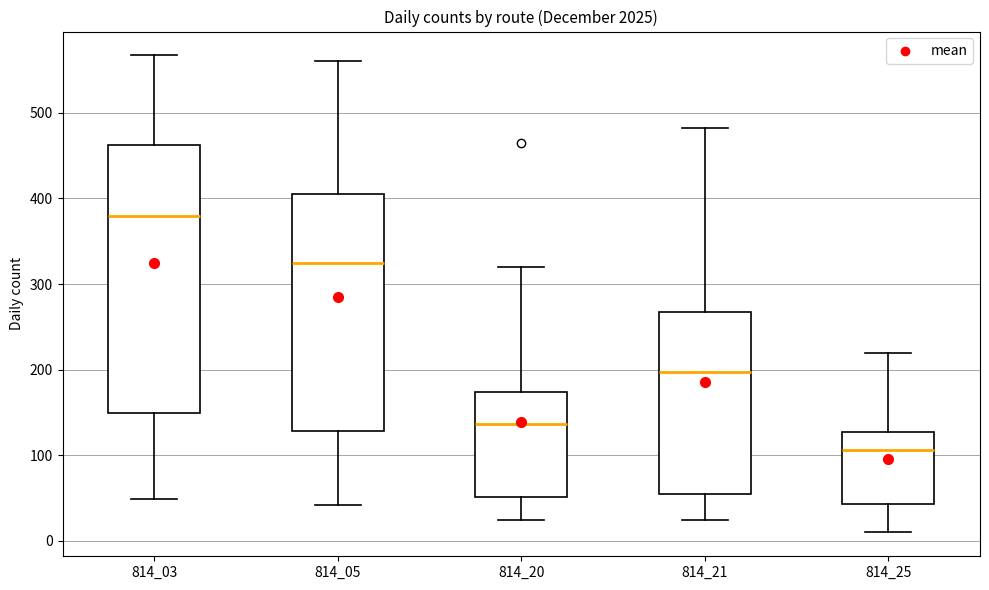

Reading left to right, read every box against the y-axis: the position of its median line, the range the box covers, and the ends of its whiskers. The values are not printed on the chart, so give them approximately, as read against the axis.

814_03: median 380, box 150 to 460, whiskers 50 to 570
814_05: median 330, box 130 to 410, whiskers 40 to 560
814_20: median 140, box 50 to 170, whiskers 20 to 320
814_21: median 200, box 50 to 270, whiskers 20 to 480
814_25: median 110, box 40 to 130, whiskers 10 to 220